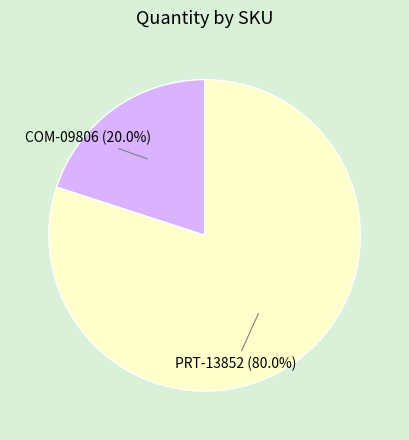

Count the number of slices in the pie.

2